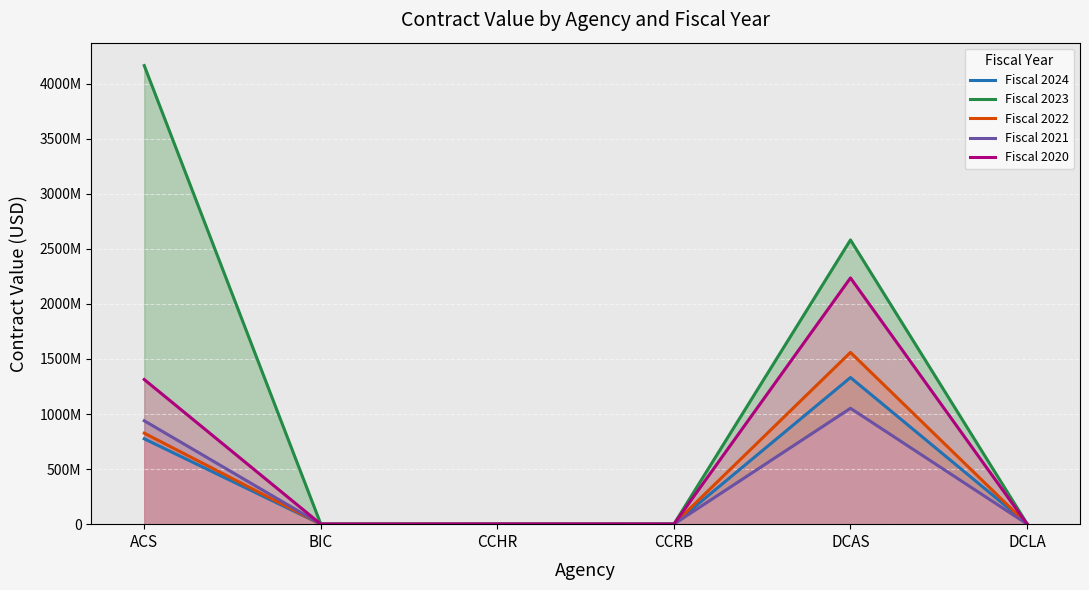

Where is the first local maximum for Fiscal 2024?

DCAS